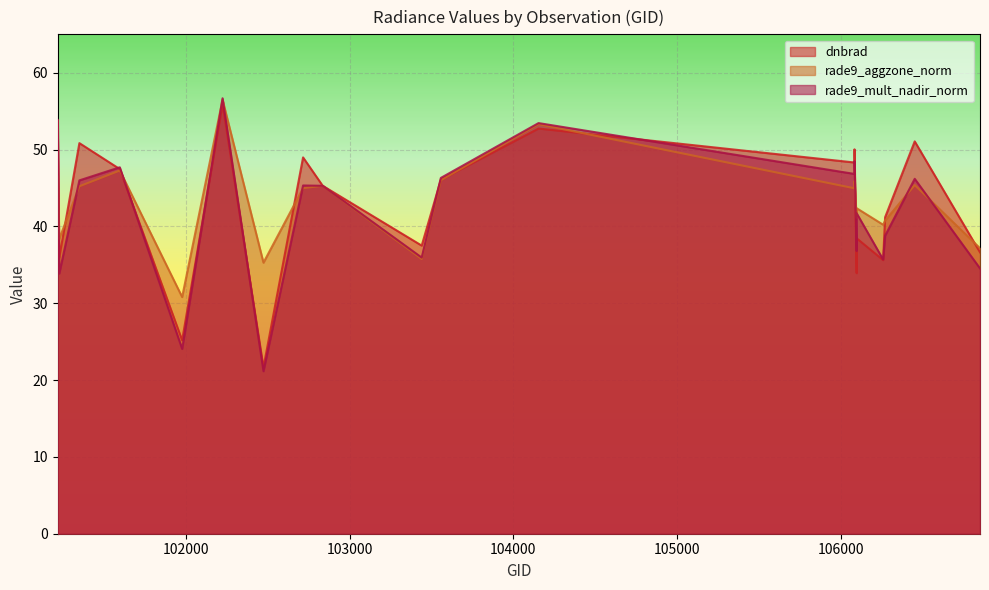

Where is rade9_mult_nadir_norm nearest to the value 38?

106272